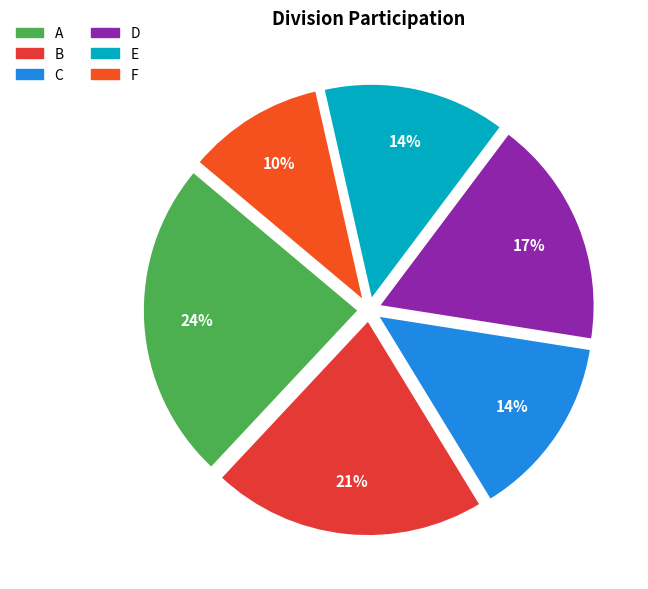

Which slice is the largest?

A